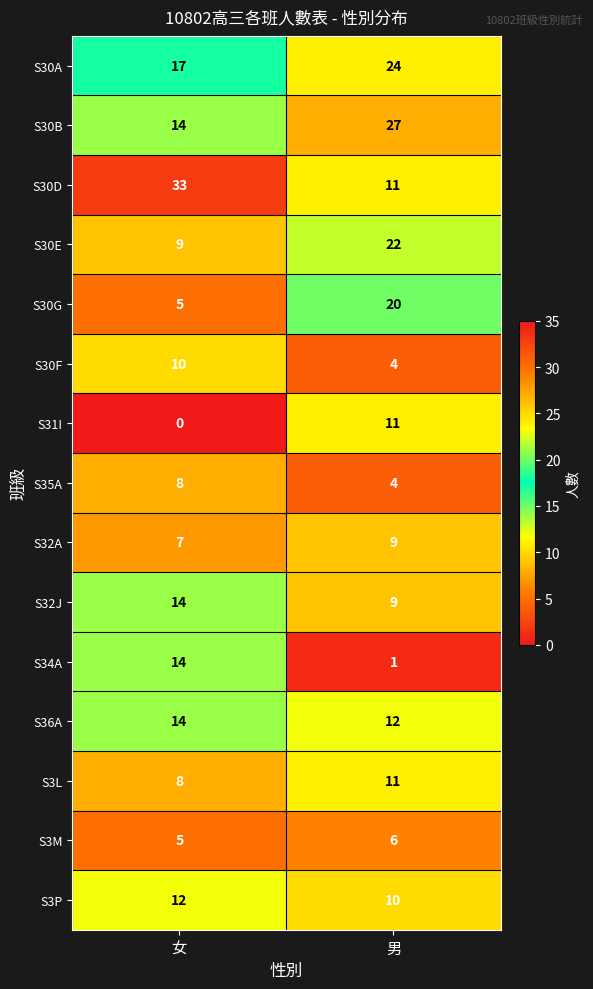

What value does the S3L series have at 女?

8